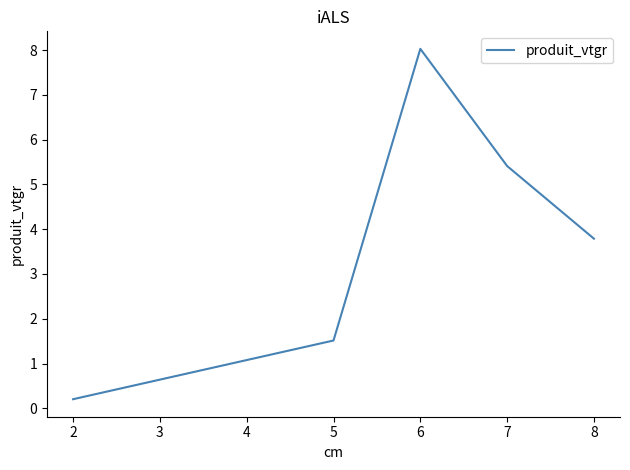

Rank the categories by value from lowest to highest.

2, 5, 8, 7, 6